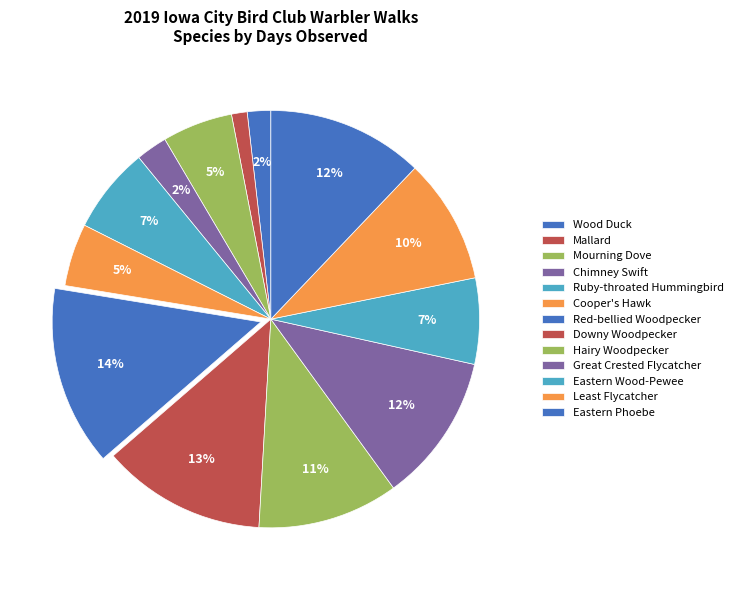

To the nearest percent, what portion does Chimney Swift represent?

2%